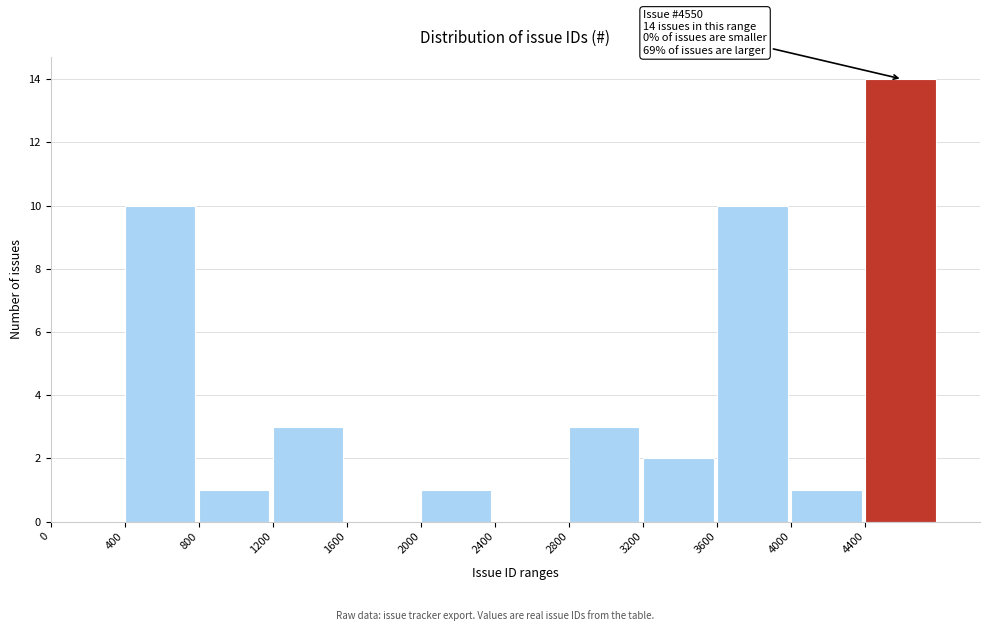

Over which range of the x-axis is the bar tallest?

4400 to 4800